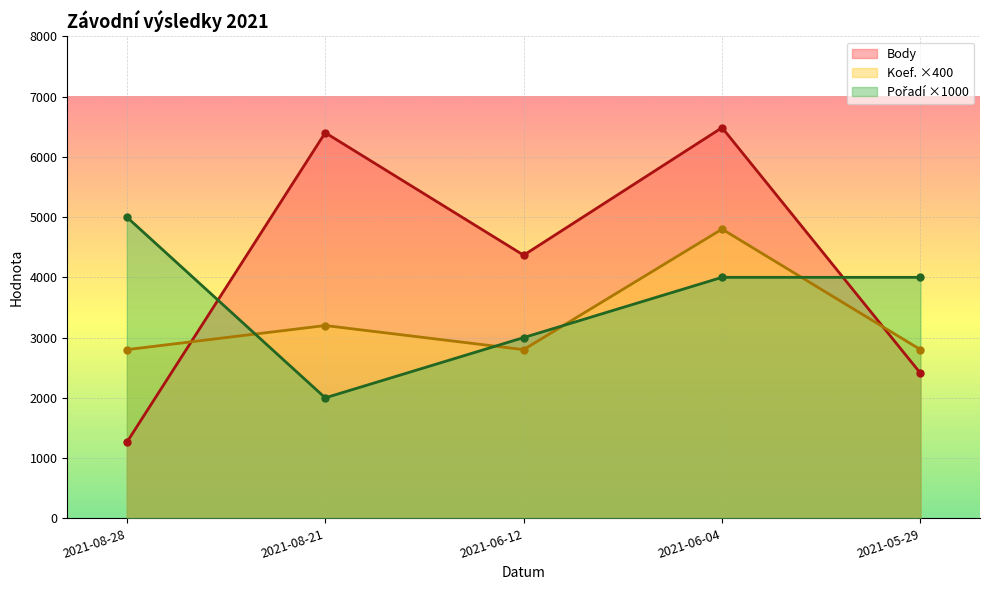

Which series has the largest total across all categories?

Body